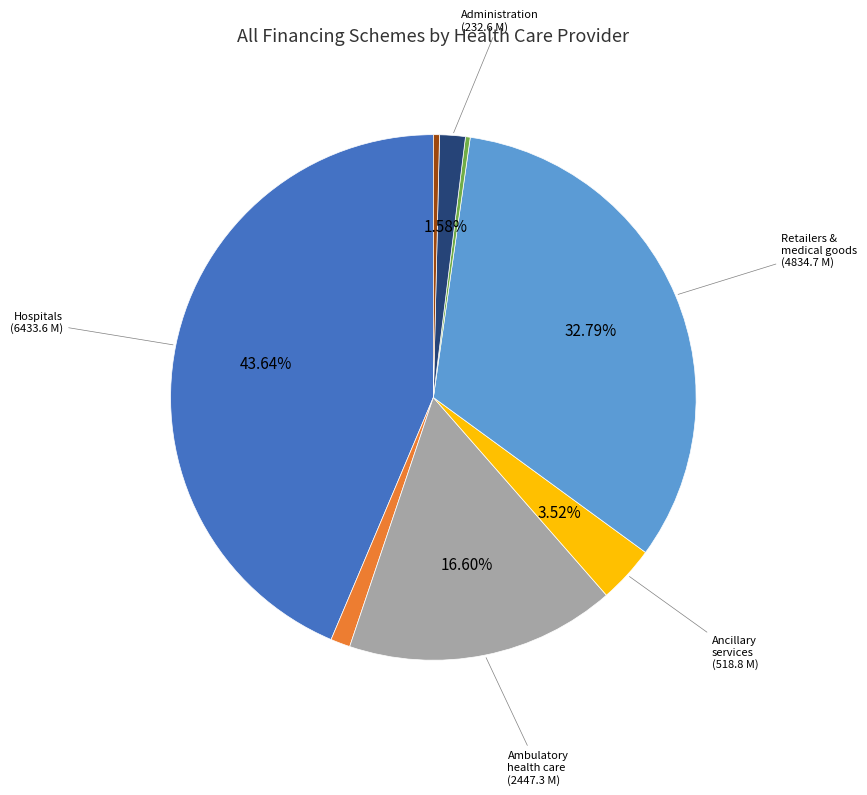

Does any single category account for the majority?

No